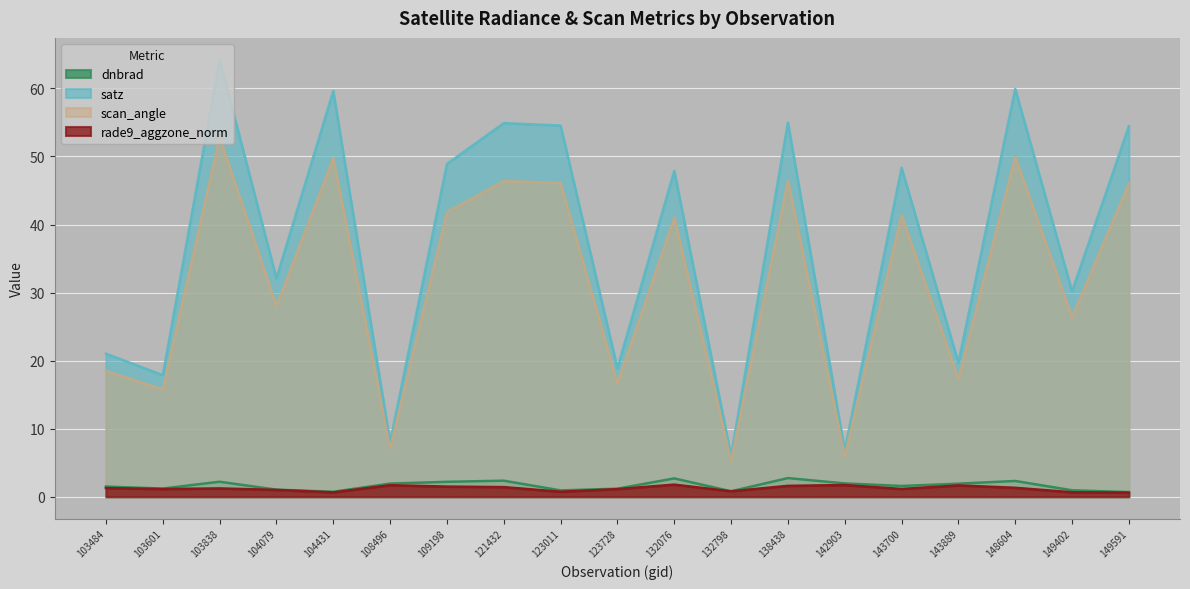

How many data points in scan_angle are above 41?

10